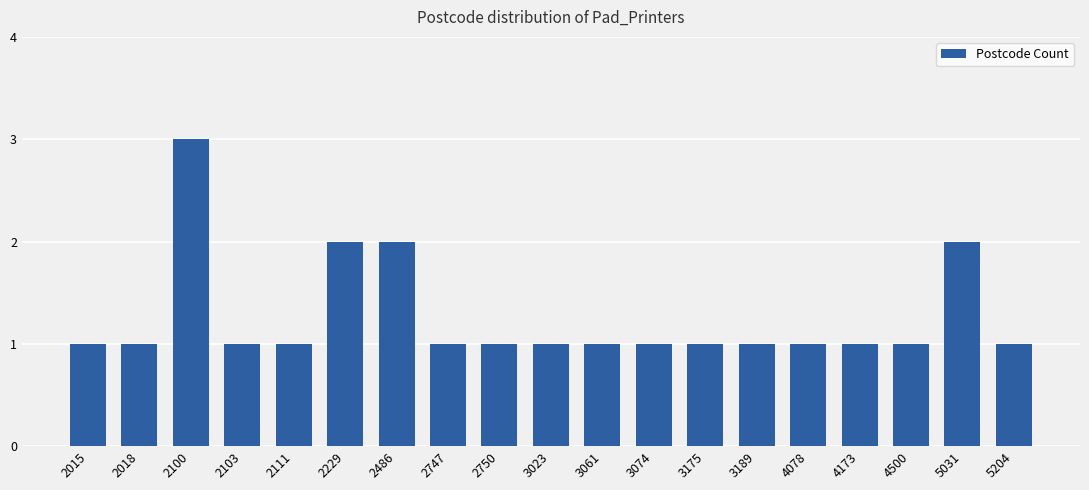

How many bars are there in total?

19